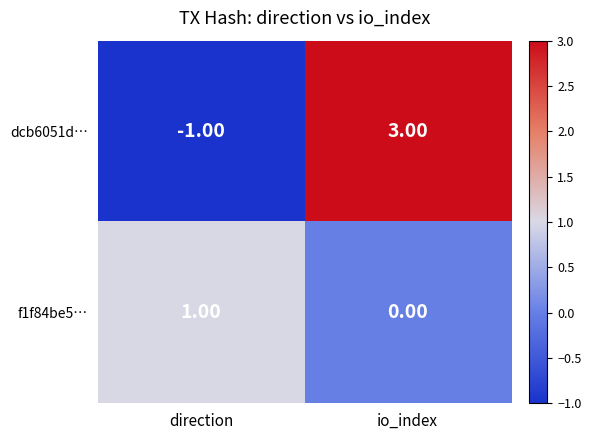

Which series has the largest total across all categories?

dcb6051d…